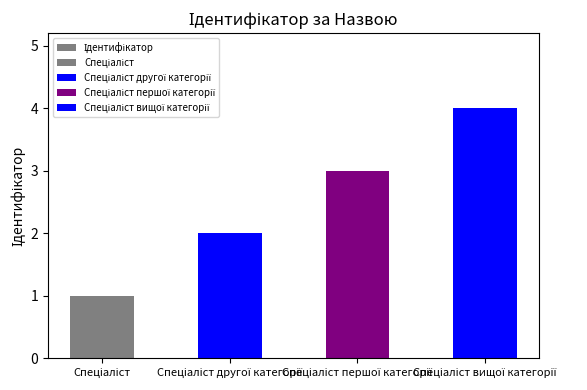

Are the bars grouped side by side (vs. stacked)?

No